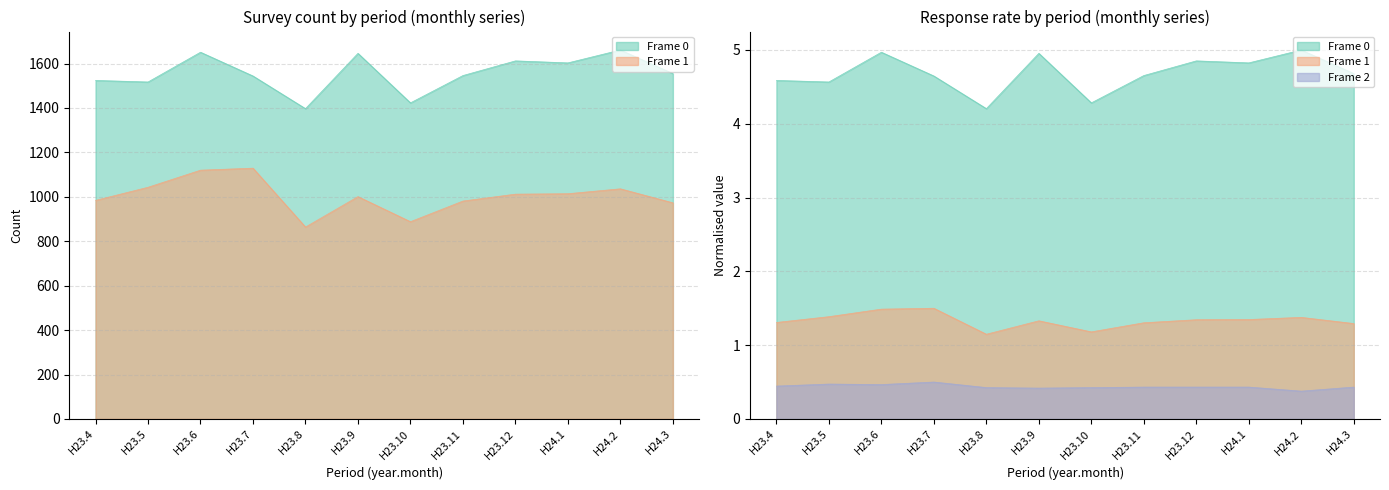

The value of Frame 2 at H24.3 is 0.7. True or false?

False